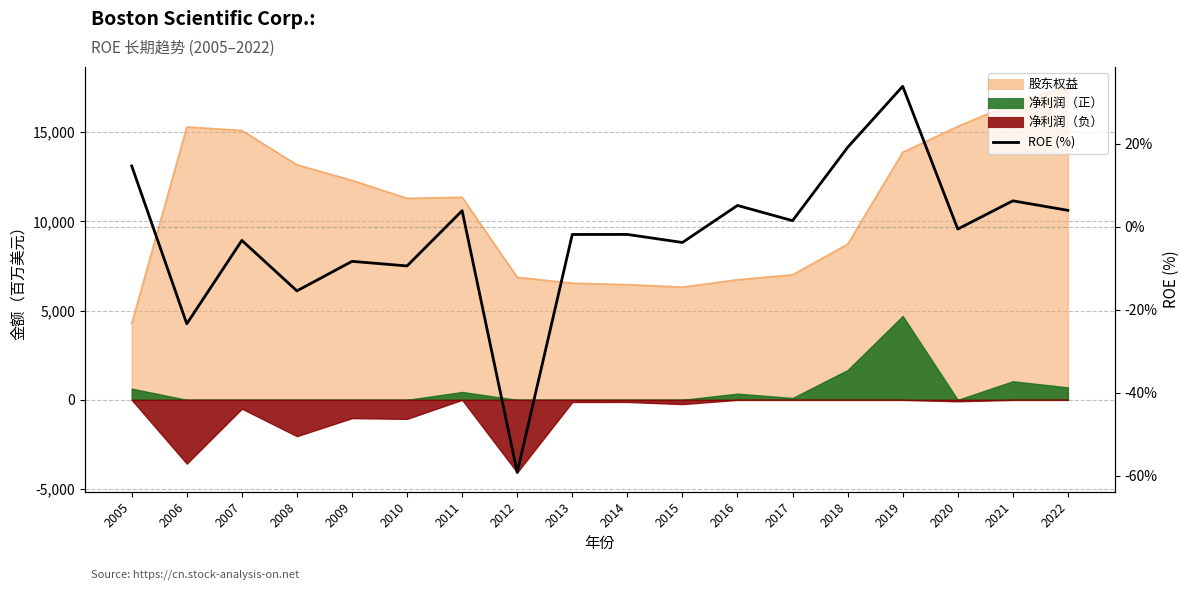

How many values exceed 0?

8